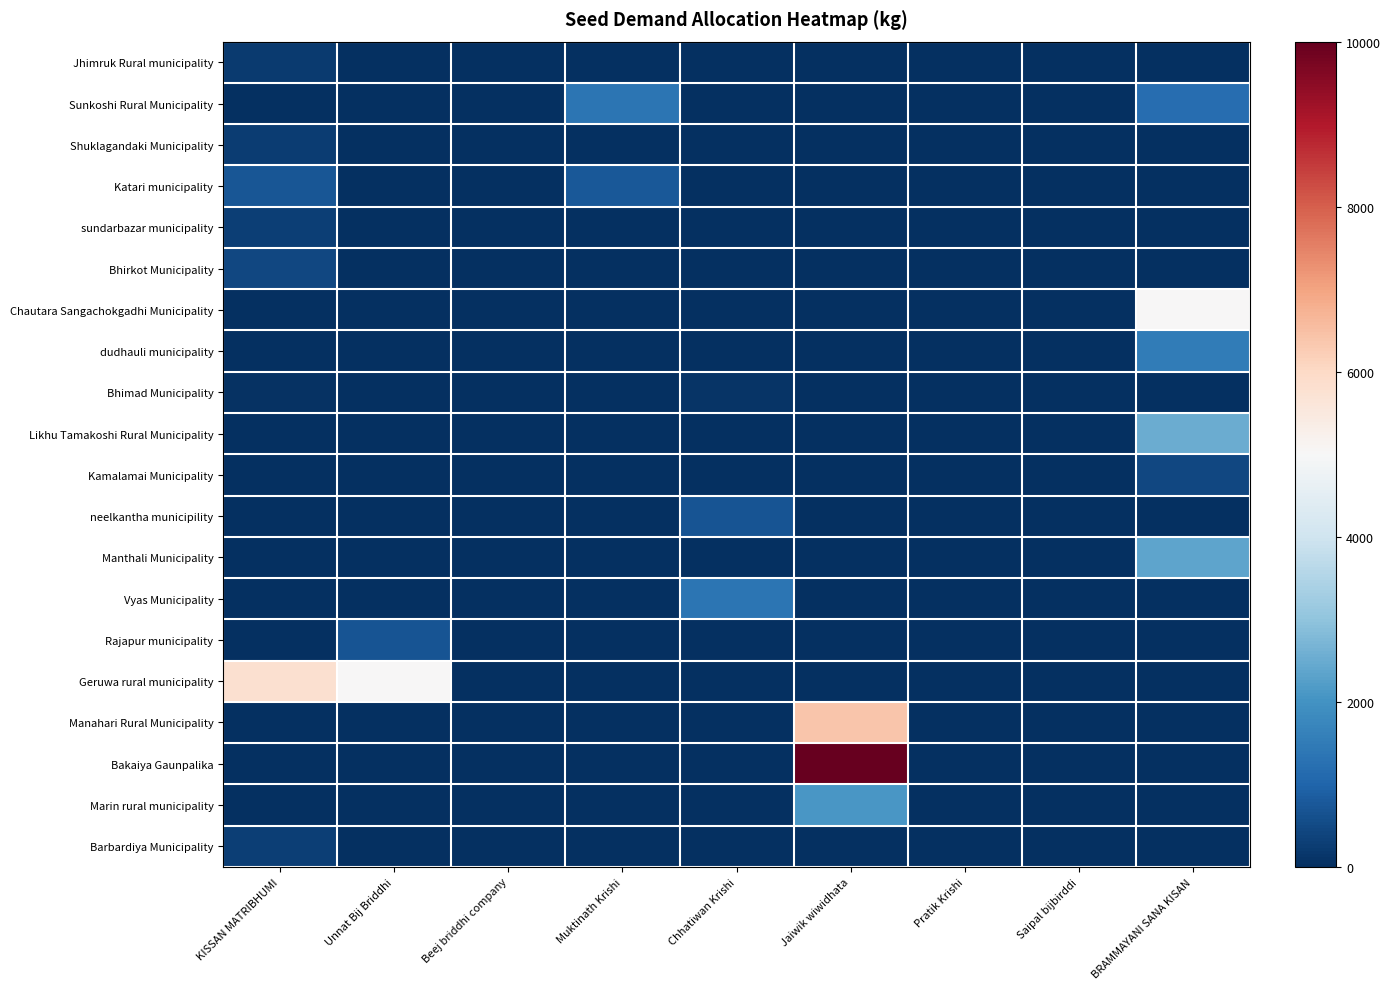

Reading right to left, what are all the values shown in this chart?

Jhimruk Rural municipality: BRAMMAYANI SANA KISAN=0	Saipal bijbirddi=0	Pratik Krishi=0	Jaiwik wiwidhata=0	Chhatiwan Krishi=0	Muktinath Krishi=0	Beej briddhi company=0	Unnat Bij Briddhi=0	KISSAN MATRIBHUMI=200
Sunkoshi Rural Municipality: BRAMMAYANI SANA KISAN=1180	Saipal bijbirddi=0	Pratik Krishi=0	Jaiwik wiwidhata=0	Chhatiwan Krishi=0	Muktinath Krishi=1340	Beej briddhi company=0	Unnat Bij Briddhi=0	KISSAN MATRIBHUMI=0
Shuklagandaki Municipality: BRAMMAYANI SANA KISAN=0	Saipal bijbirddi=0	Pratik Krishi=0	Jaiwik wiwidhata=0	Chhatiwan Krishi=0	Muktinath Krishi=0	Beej briddhi company=0	Unnat Bij Briddhi=0	KISSAN MATRIBHUMI=245
Katari municipality: BRAMMAYANI SANA KISAN=0	Saipal bijbirddi=0	Pratik Krishi=0	Jaiwik wiwidhata=0	Chhatiwan Krishi=0	Muktinath Krishi=760	Beej briddhi company=0	Unnat Bij Briddhi=0	KISSAN MATRIBHUMI=740
sundarbazar municipality: BRAMMAYANI SANA KISAN=0	Saipal bijbirddi=0	Pratik Krishi=0	Jaiwik wiwidhata=0	Chhatiwan Krishi=0	Muktinath Krishi=0	Beej briddhi company=0	Unnat Bij Briddhi=0	KISSAN MATRIBHUMI=300
Bhirkot Municipality: BRAMMAYANI SANA KISAN=0	Saipal bijbirddi=0	Pratik Krishi=0	Jaiwik wiwidhata=0	Chhatiwan Krishi=0	Muktinath Krishi=0	Beej briddhi company=0	Unnat Bij Briddhi=0	KISSAN MATRIBHUMI=450
Chautara Sangachokgadhi Municipality: BRAMMAYANI SANA KISAN=5000	Saipal bijbirddi=0	Pratik Krishi=0	Jaiwik wiwidhata=0	Chhatiwan Krishi=0	Muktinath Krishi=0	Beej briddhi company=0	Unnat Bij Briddhi=0	KISSAN MATRIBHUMI=0
dudhauli municipality: BRAMMAYANI SANA KISAN=1520	Saipal bijbirddi=0	Pratik Krishi=0	Jaiwik wiwidhata=0	Chhatiwan Krishi=0	Muktinath Krishi=0	Beej briddhi company=0	Unnat Bij Briddhi=0	KISSAN MATRIBHUMI=0
Bhimad Municipality: BRAMMAYANI SANA KISAN=0	Saipal bijbirddi=0	Pratik Krishi=0	Jaiwik wiwidhata=0	Chhatiwan Krishi=117	Muktinath Krishi=0	Beej briddhi company=0	Unnat Bij Briddhi=0	KISSAN MATRIBHUMI=73
Likhu Tamakoshi Rural Municipality: BRAMMAYANI SANA KISAN=2512	Saipal bijbirddi=0	Pratik Krishi=0	Jaiwik wiwidhata=0	Chhatiwan Krishi=0	Muktinath Krishi=0	Beej briddhi company=0	Unnat Bij Briddhi=0	KISSAN MATRIBHUMI=0
Kamalamai Municipality: BRAMMAYANI SANA KISAN=435	Saipal bijbirddi=0	Pratik Krishi=0	Jaiwik wiwidhata=0	Chhatiwan Krishi=0	Muktinath Krishi=0	Beej briddhi company=0	Unnat Bij Briddhi=0	KISSAN MATRIBHUMI=0
neelkantha municipility: BRAMMAYANI SANA KISAN=0	Saipal bijbirddi=0	Pratik Krishi=0	Jaiwik wiwidhata=0	Chhatiwan Krishi=700	Muktinath Krishi=0	Beej briddhi company=0	Unnat Bij Briddhi=0	KISSAN MATRIBHUMI=0
Manthali Municipality: BRAMMAYANI SANA KISAN=2377	Saipal bijbirddi=0	Pratik Krishi=0	Jaiwik wiwidhata=0	Chhatiwan Krishi=0	Muktinath Krishi=0	Beej briddhi company=0	Unnat Bij Briddhi=0	KISSAN MATRIBHUMI=0
Vyas Municipality: BRAMMAYANI SANA KISAN=0	Saipal bijbirddi=0	Pratik Krishi=0	Jaiwik wiwidhata=0	Chhatiwan Krishi=1360	Muktinath Krishi=0	Beej briddhi company=0	Unnat Bij Briddhi=0	KISSAN MATRIBHUMI=0
Rajapur municipality: BRAMMAYANI SANA KISAN=0	Saipal bijbirddi=0	Pratik Krishi=0	Jaiwik wiwidhata=0	Chhatiwan Krishi=0	Muktinath Krishi=0	Beej briddhi company=0	Unnat Bij Briddhi=689	KISSAN MATRIBHUMI=0
Geruwa rural municipality: BRAMMAYANI SANA KISAN=0	Saipal bijbirddi=0	Pratik Krishi=0	Jaiwik wiwidhata=0	Chhatiwan Krishi=0	Muktinath Krishi=0	Beej briddhi company=0	Unnat Bij Briddhi=5011	KISSAN MATRIBHUMI=5804
Manahari Rural Municipality: BRAMMAYANI SANA KISAN=0	Saipal bijbirddi=0	Pratik Krishi=0	Jaiwik wiwidhata=6380	Chhatiwan Krishi=0	Muktinath Krishi=0	Beej briddhi company=0	Unnat Bij Briddhi=0	KISSAN MATRIBHUMI=0
Bakaiya Gaunpalika: BRAMMAYANI SANA KISAN=0	Saipal bijbirddi=0	Pratik Krishi=0	Jaiwik wiwidhata=10000	Chhatiwan Krishi=0	Muktinath Krishi=0	Beej briddhi company=0	Unnat Bij Briddhi=0	KISSAN MATRIBHUMI=0
Marin rural municipality: BRAMMAYANI SANA KISAN=0	Saipal bijbirddi=0	Pratik Krishi=0	Jaiwik wiwidhata=2100	Chhatiwan Krishi=0	Muktinath Krishi=0	Beej briddhi company=0	Unnat Bij Briddhi=0	KISSAN MATRIBHUMI=0
Barbardiya Municipality: BRAMMAYANI SANA KISAN=0	Saipal bijbirddi=0	Pratik Krishi=0	Jaiwik wiwidhata=0	Chhatiwan Krishi=0	Muktinath Krishi=0	Beej briddhi company=0	Unnat Bij Briddhi=0	KISSAN MATRIBHUMI=300